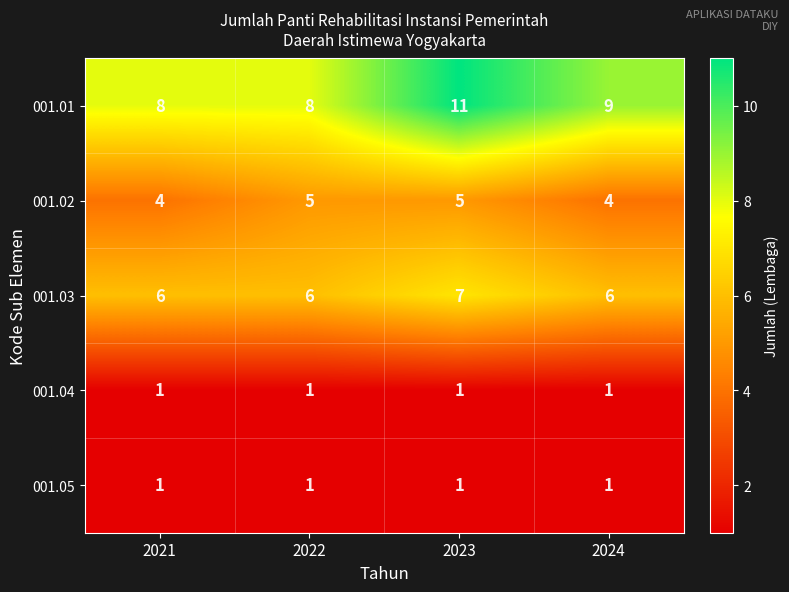

Reading left to right, list all the values displayed in this chart.

001.01: 2021=8	2022=8	2023=11	2024=9
001.02: 2021=4	2022=5	2023=5	2024=4
001.03: 2021=6	2022=6	2023=7	2024=6
001.04: 2021=1	2022=1	2023=1	2024=1
001.05: 2021=1	2022=1	2023=1	2024=1